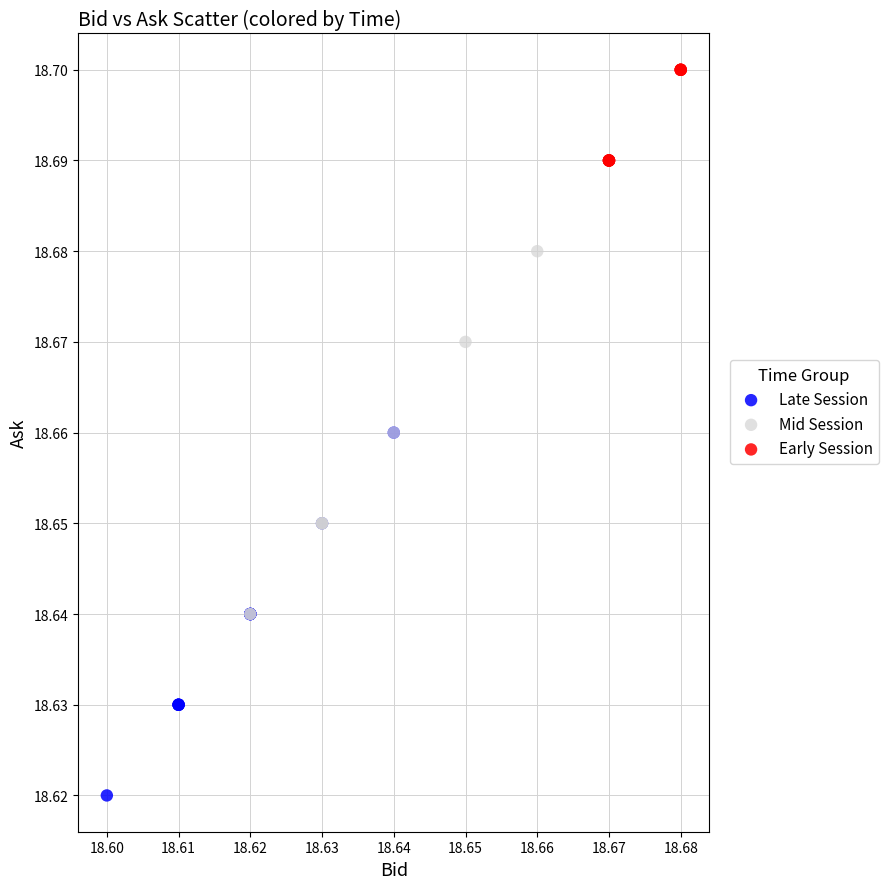

What are all the series names shown in the legend?

Late Session, Mid Session, Early Session